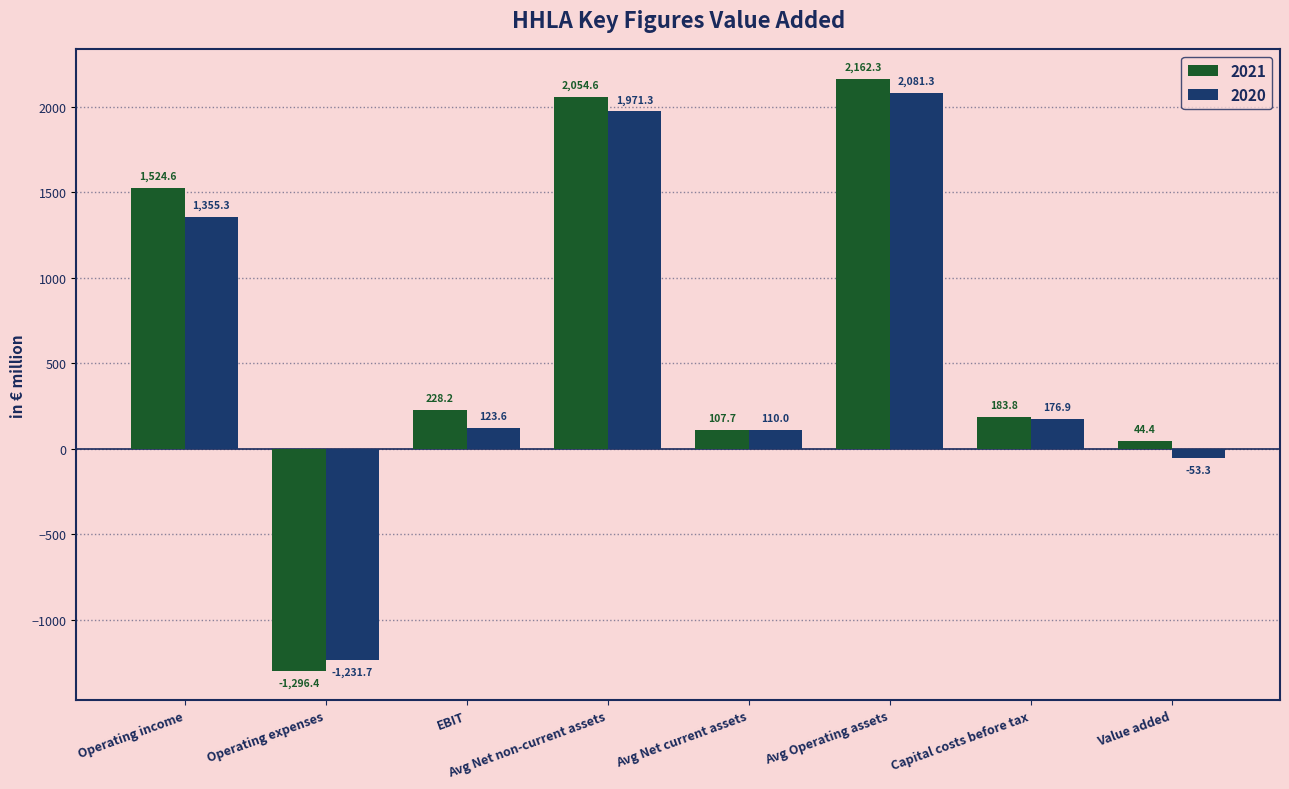

The 2021 series shows 183.8 at Capital costs before tax. True or false?

True